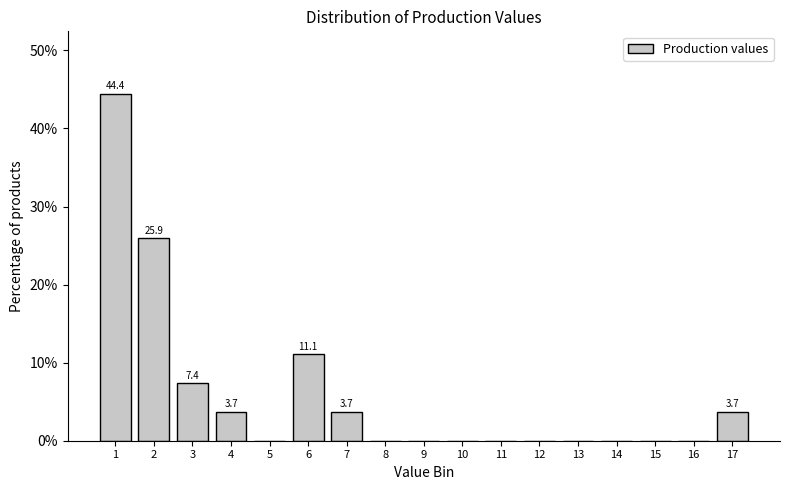

Reading right to left, list all the values displayed in this chart.

17=3.7	16=0.0	15=0.0	14=0.0	13=0.0	12=0.0	11=0.0	10=0.0	9=0.0	8=0.0	7=3.7	6=11.1	5=0.0	4=3.7	3=7.4	2=25.9	1=44.4